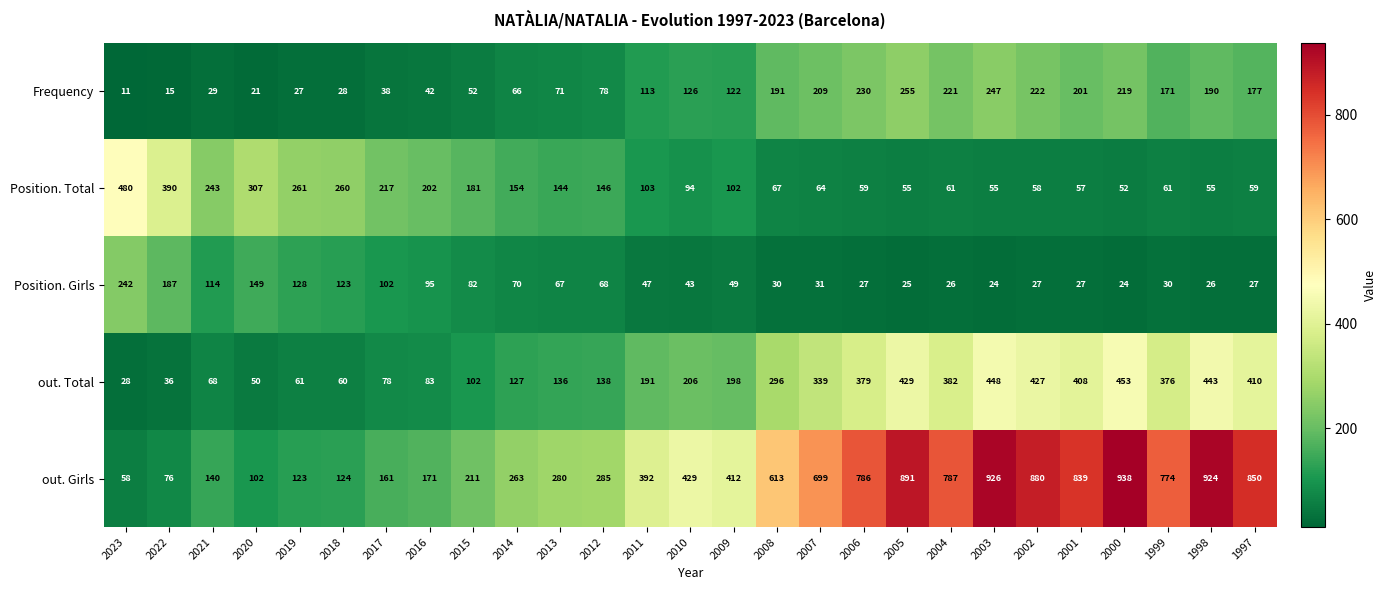

At which category does the chart reach its minimum across all series?

2023